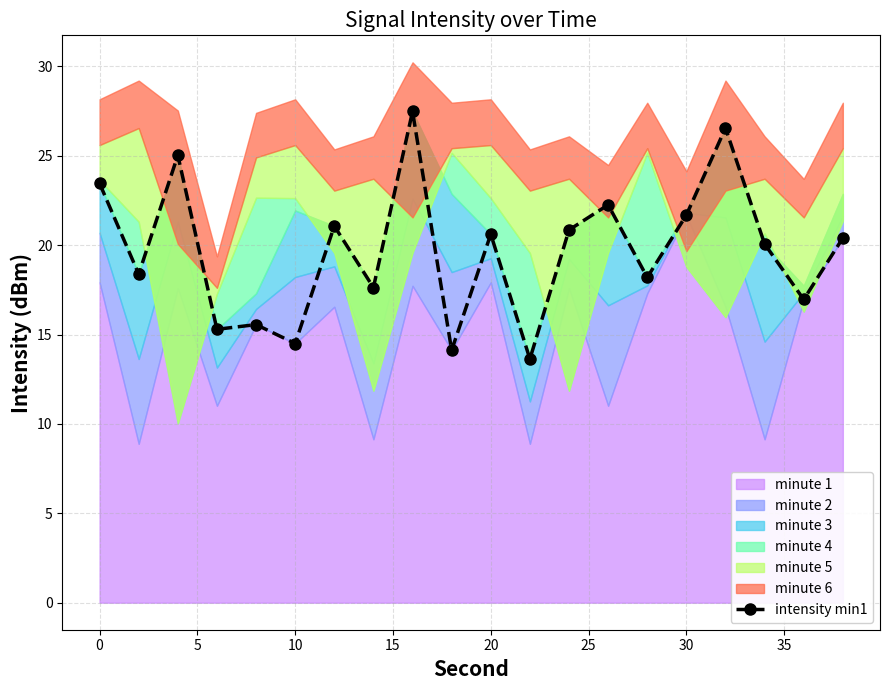

True or false: intensity min1 has a value of 20.6 at 20.

True